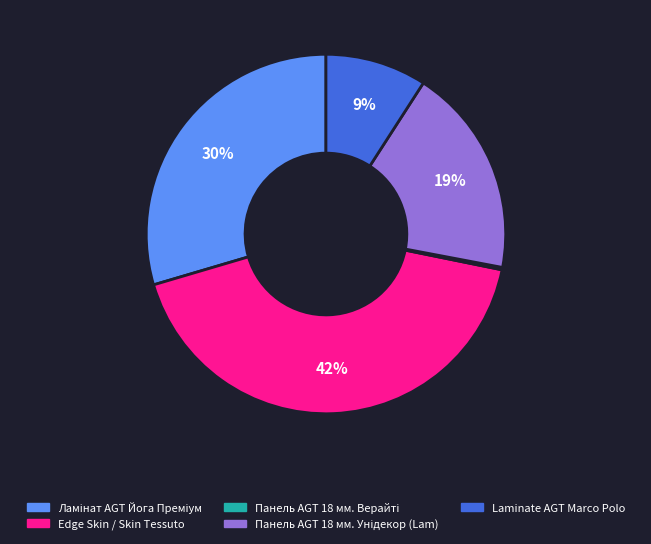

What percentage is the Edge Skin / Skin Tessuto slice, to the nearest percent?

42%